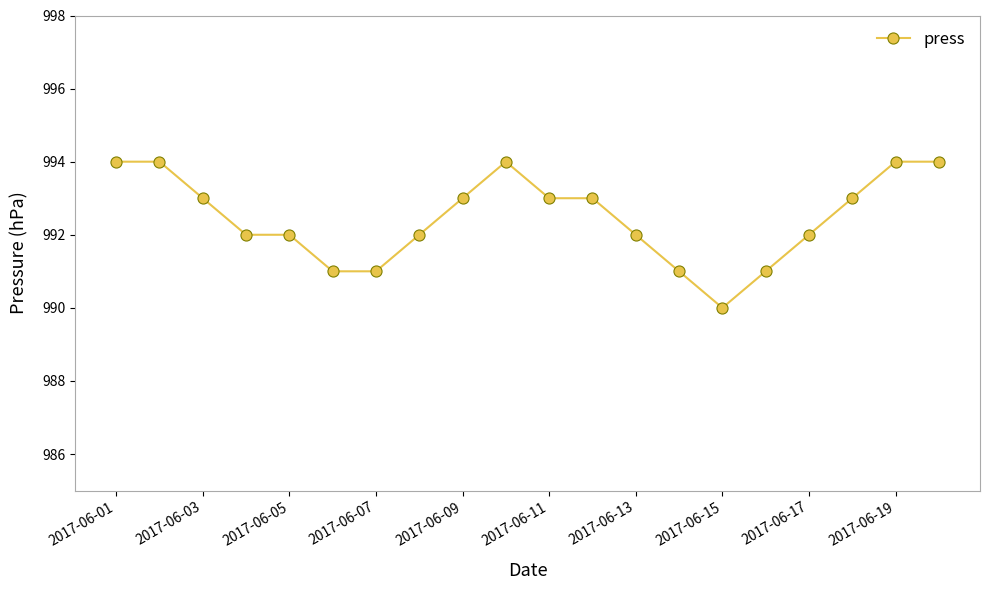

How many values are below 993?

10